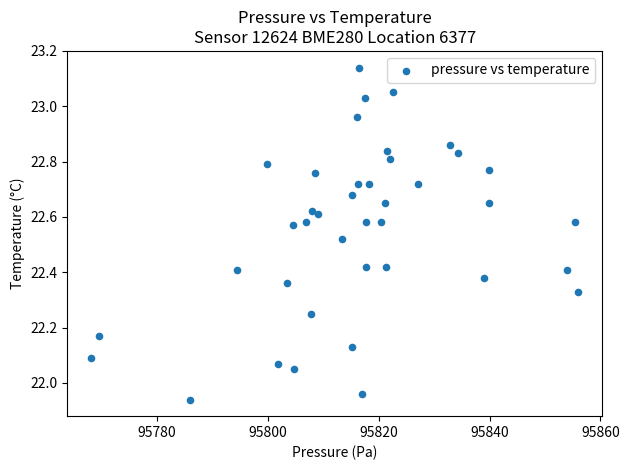

What is the range of X values (max minus min)?

87.7